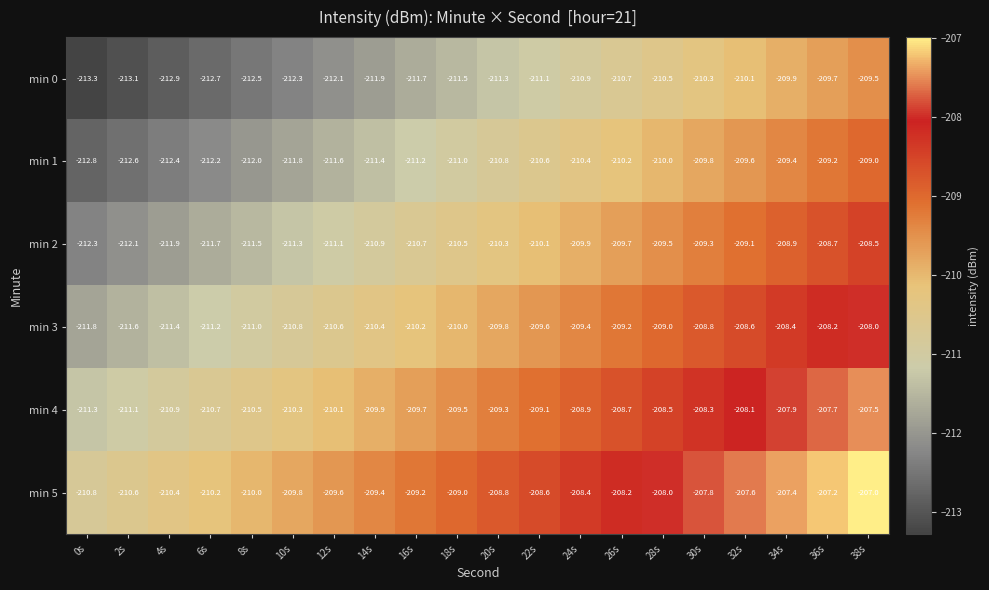

Is it true that min 0 equals -347.3 at 16s?

False